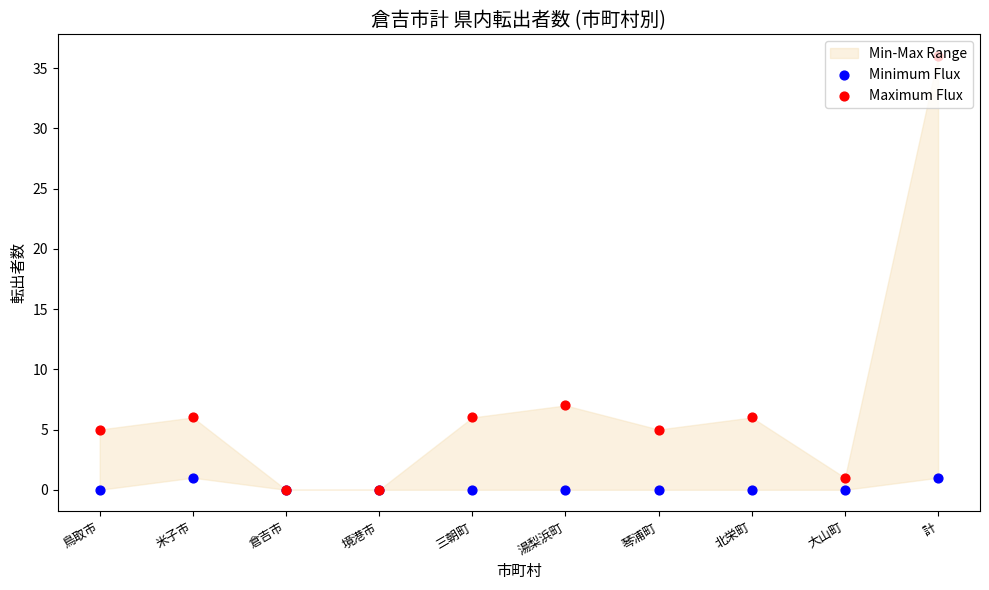

Is the value of Maximum Flux at 琴浦町 greater than the value of Minimum Flux at 米子市?

Yes